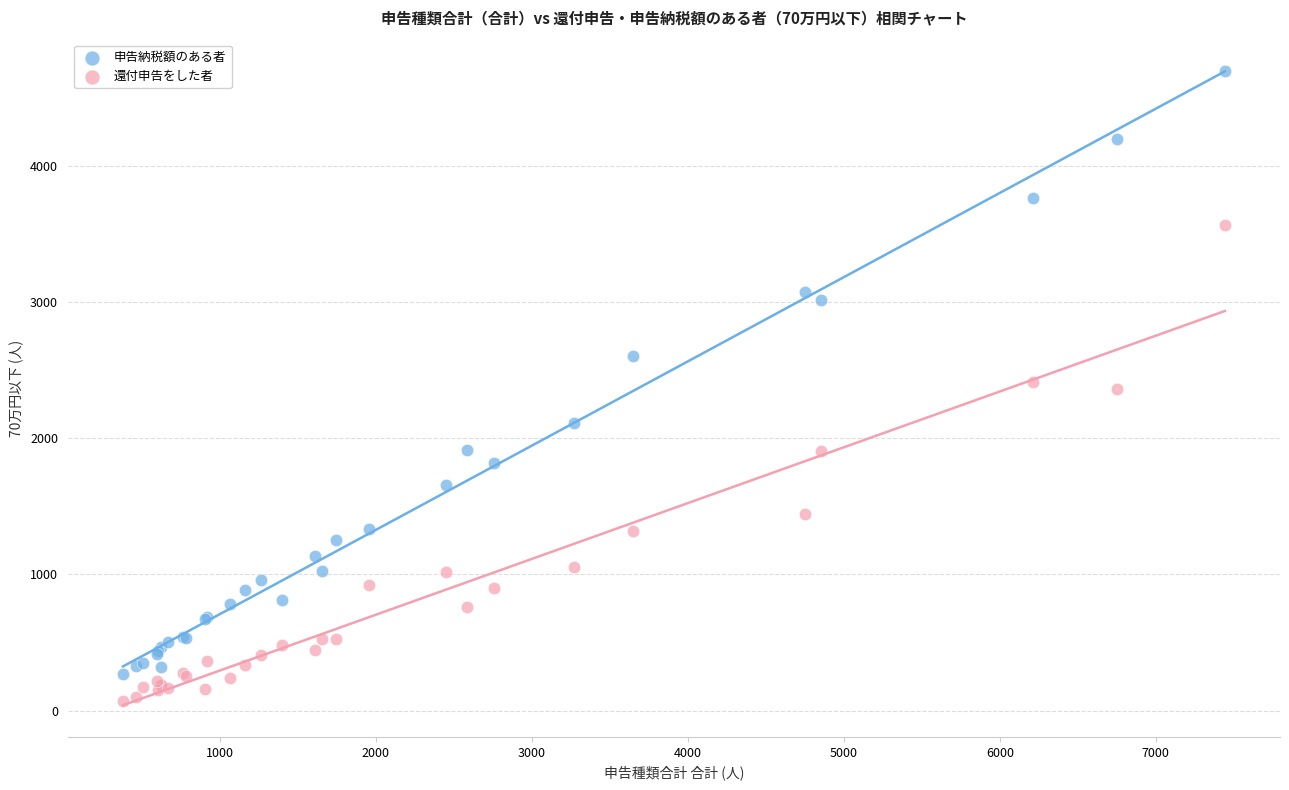

In the 申告納税額のある者 series, what Y value is closest to 2482?

2603